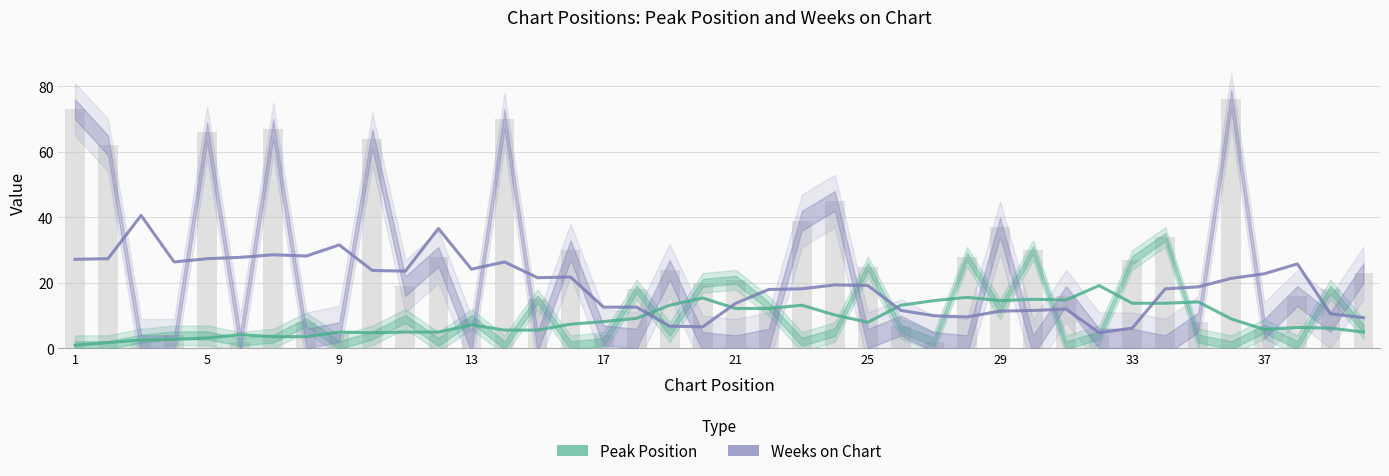

Which series has the largest range (max minus min)?

Weeks on Chart